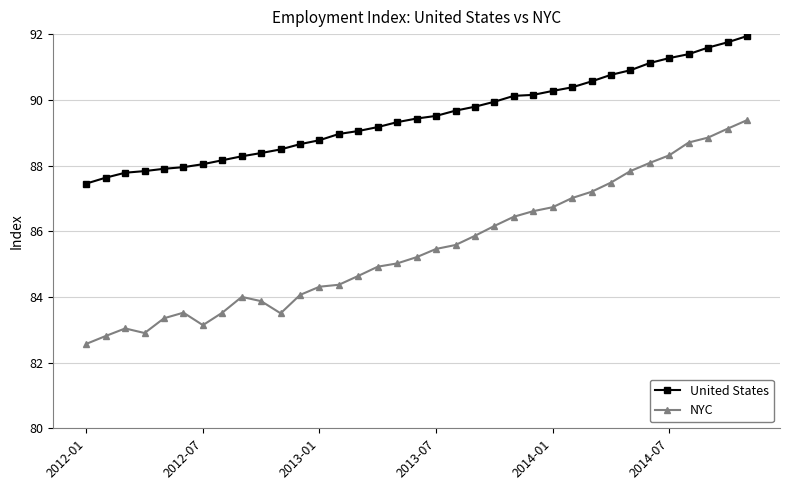

True or false: NYC has more than 1 points higher than both neighbors.

True